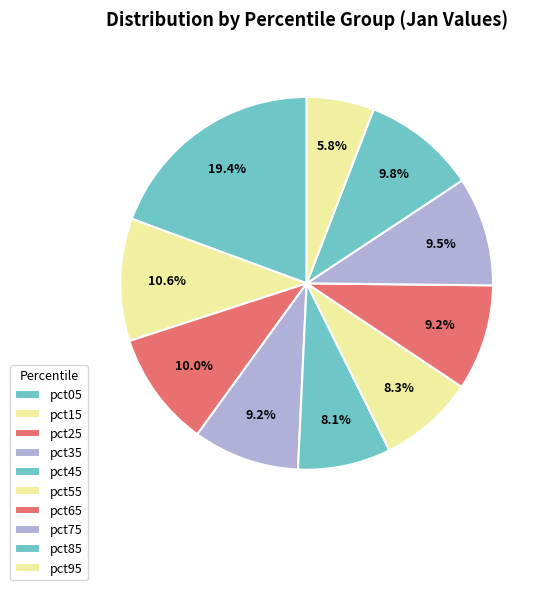

How many segments does this pie chart have?

10